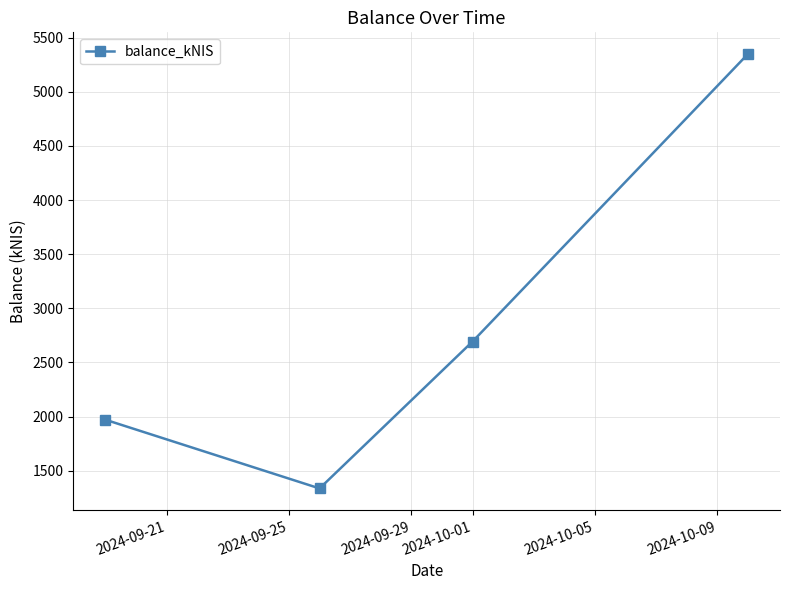

How many interior local valleys (lower than both neighbors) does the data have?

1